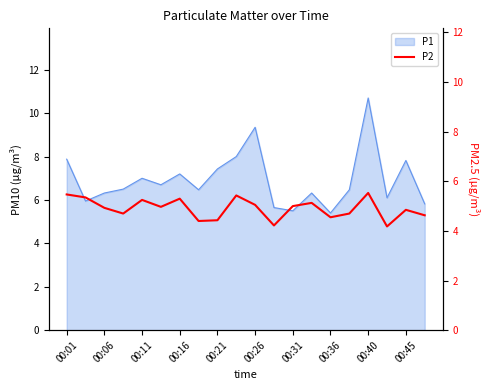

True or false: the data has more than 1 interior local peaks.

True